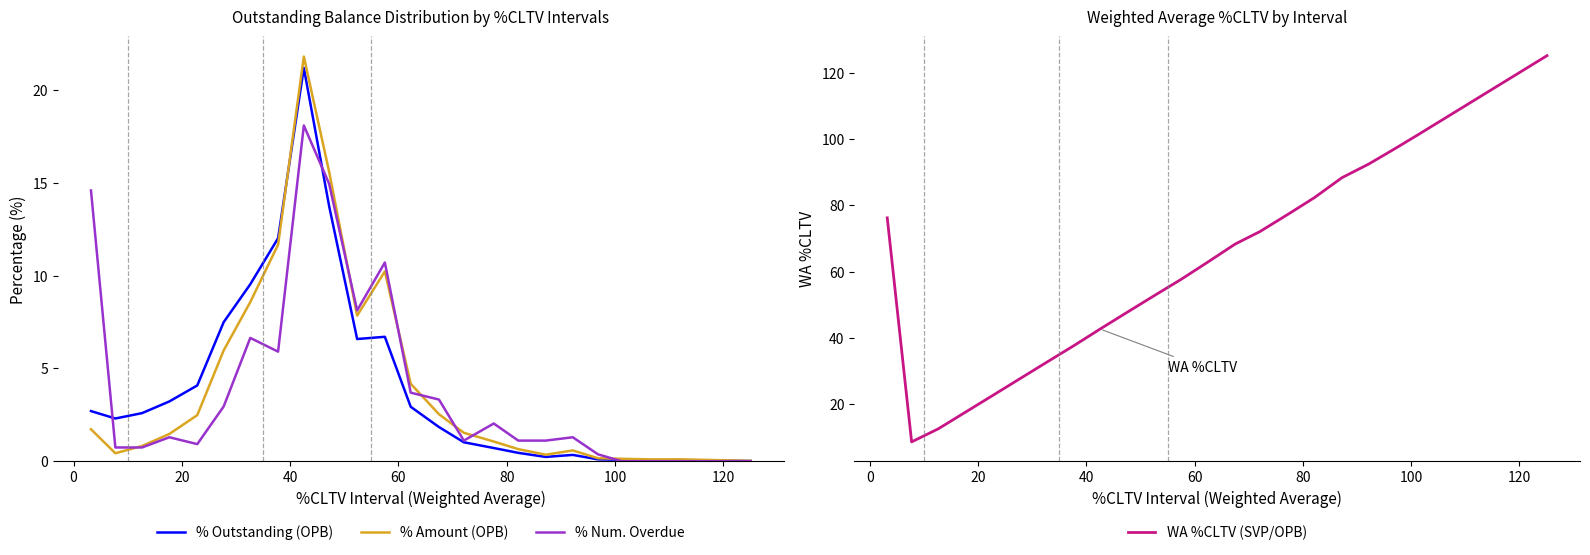

Count the number of categories in the chart.

24